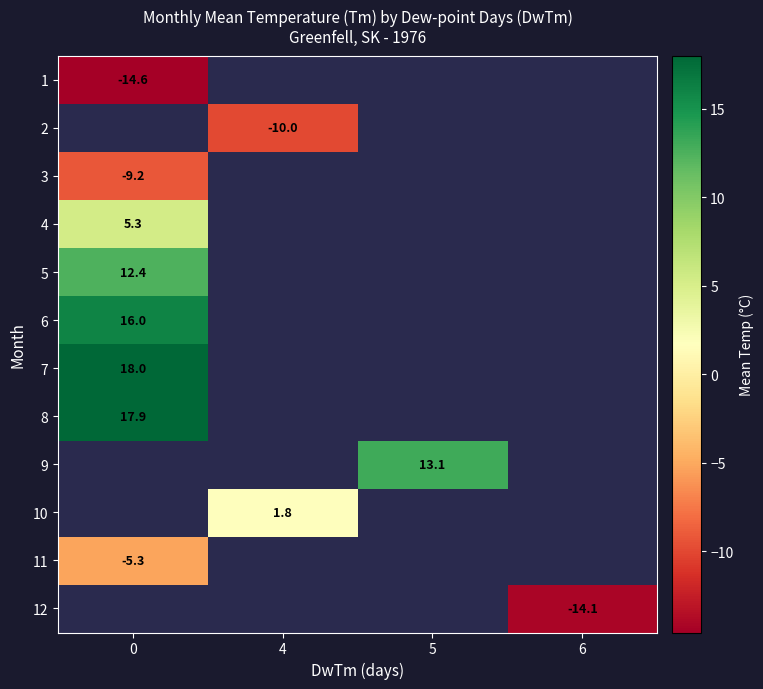

What is the spread (max minus min) of values at 0?

32.6